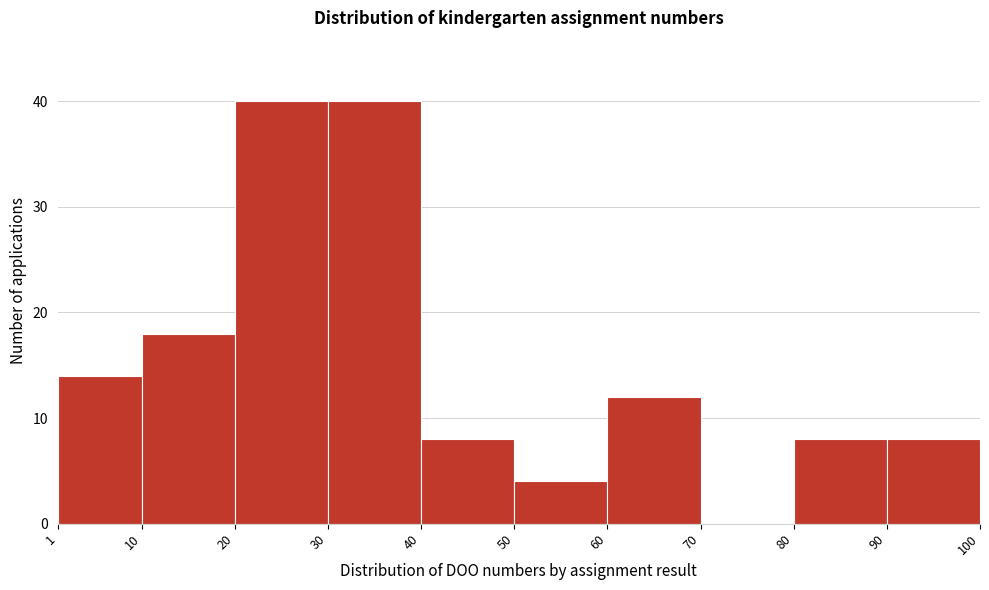

How tall is the bar that spans 40 to 50 on the x-axis? The values are not printed on the chart, so give them approximately, as read against the axis.

8